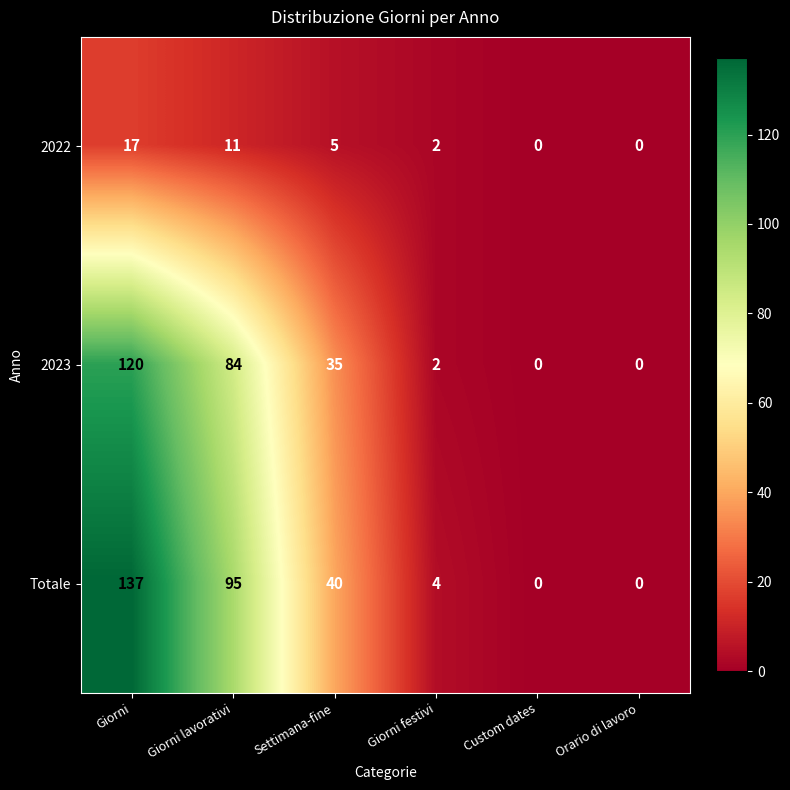

Is it true that 2023 equals -74 at Custom dates?

False